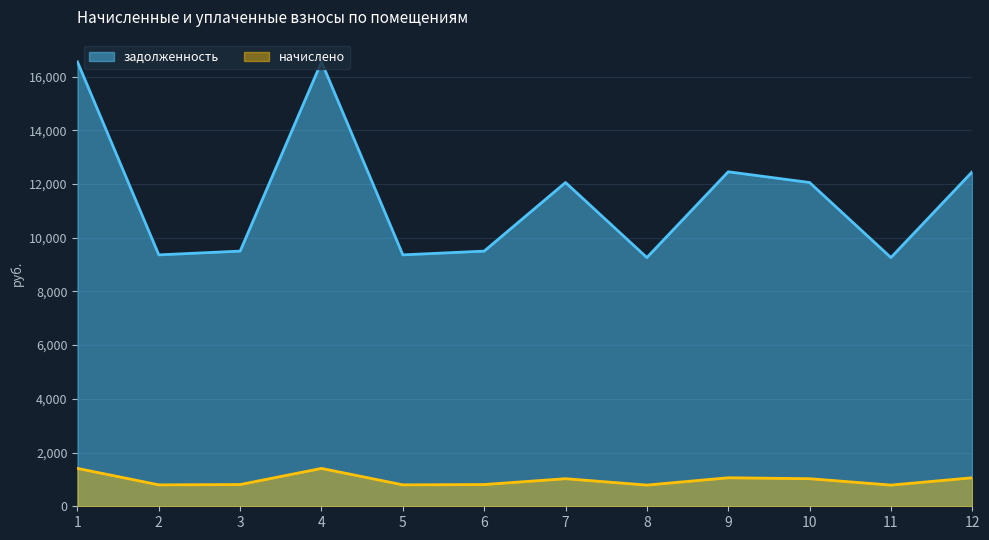

True or false: начислено has a value of 318.4 at 6.

False